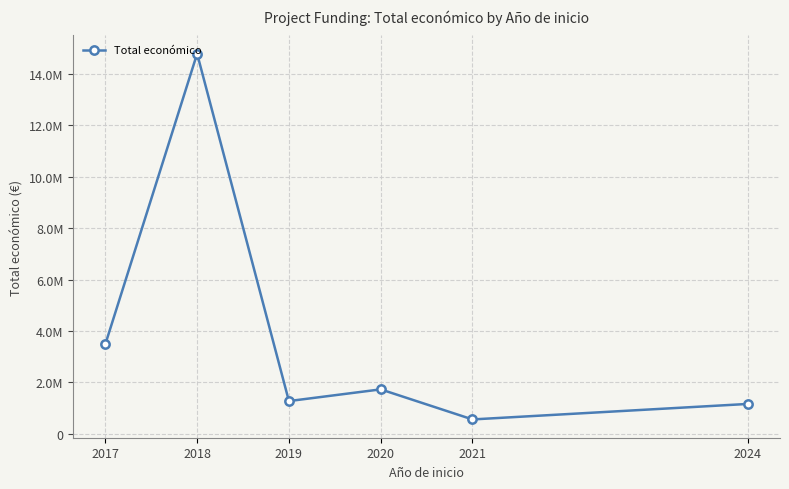

Does the chart have visible grid lines?

Yes